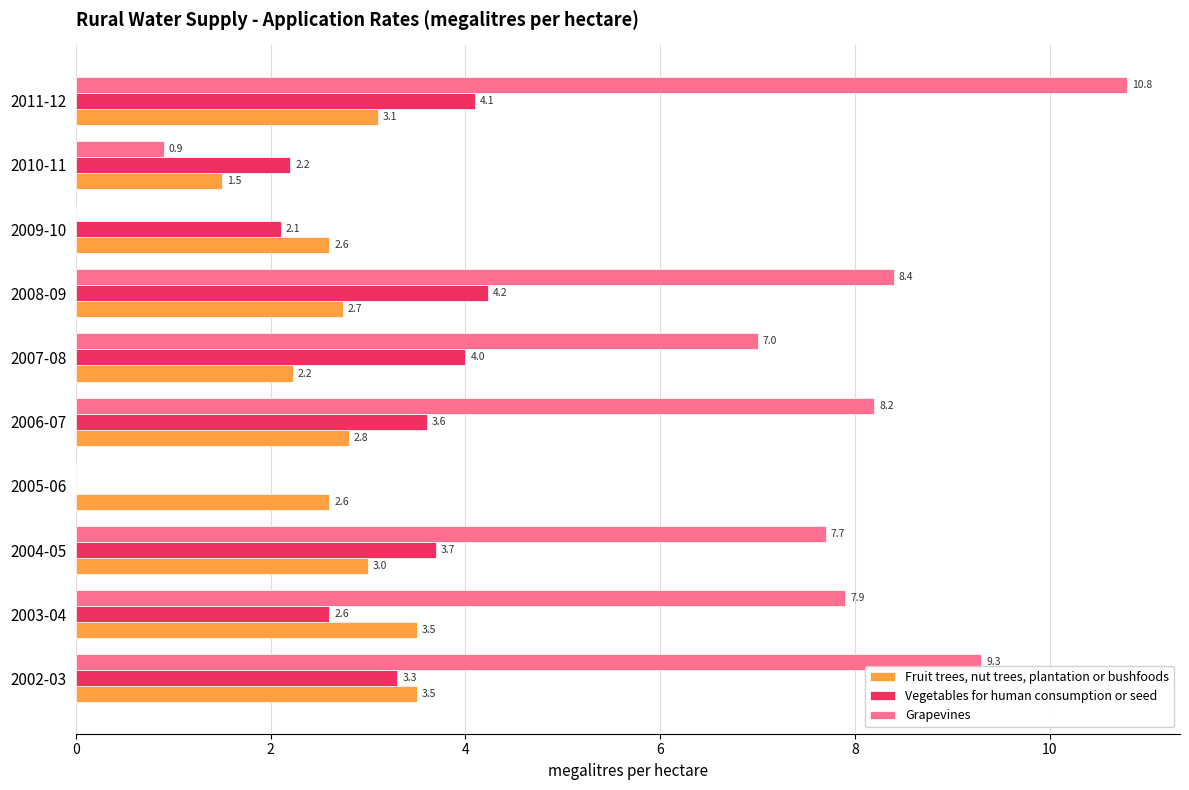

Which category has the highest value across all series?

2011-12